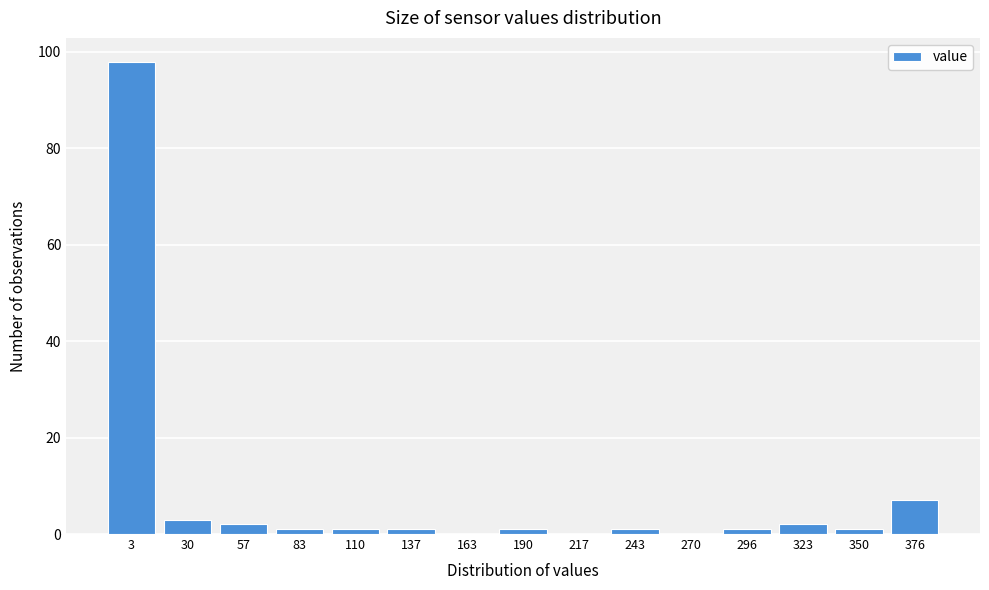

Reading right to left, transcribe all the data shown in this chart.

376=7	350=1	323=2	296=1	270=0	243=1	217=0	190=1	163=0	137=1	110=1	83=1	57=2	30=3	3=98